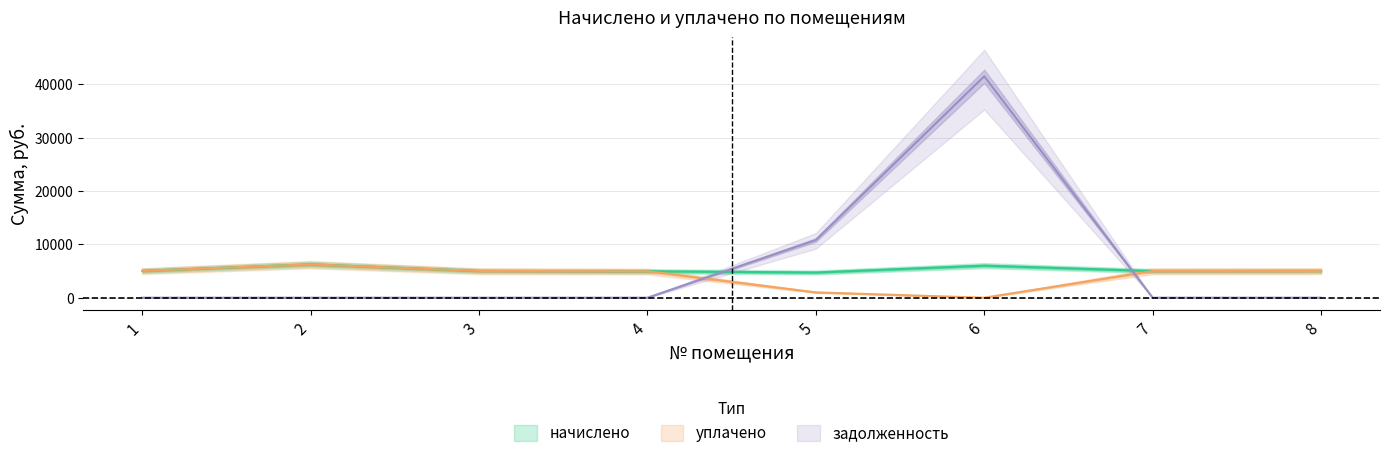

Is it true that уплачено equals -2201.9 at 6?

False